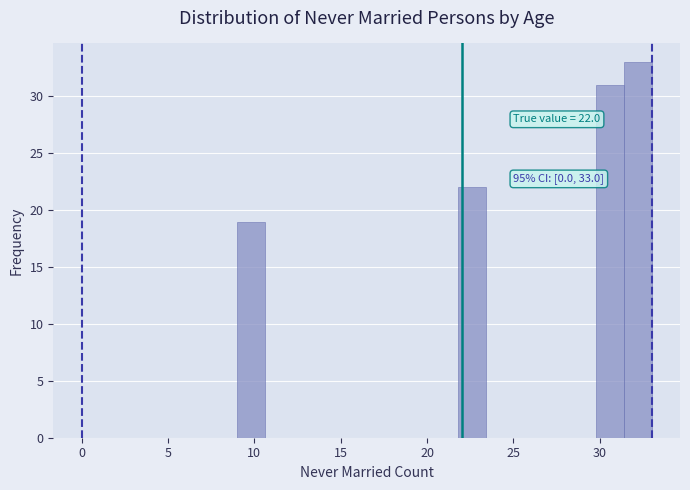

Read against the x-axis, roughly where is the centre of the tallest bar?

32.0